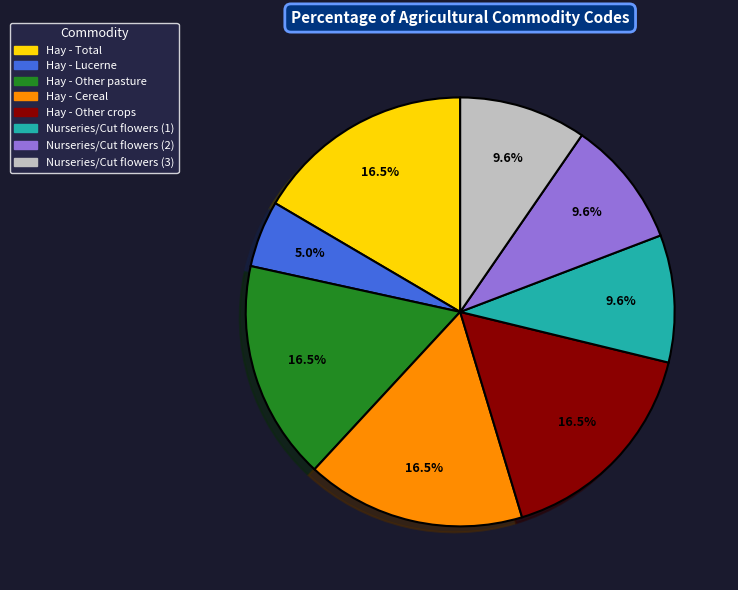

To the nearest percent, what is the combined percentage of Nurseries/Cut flowers (1) and Hay - Cereal?

26%